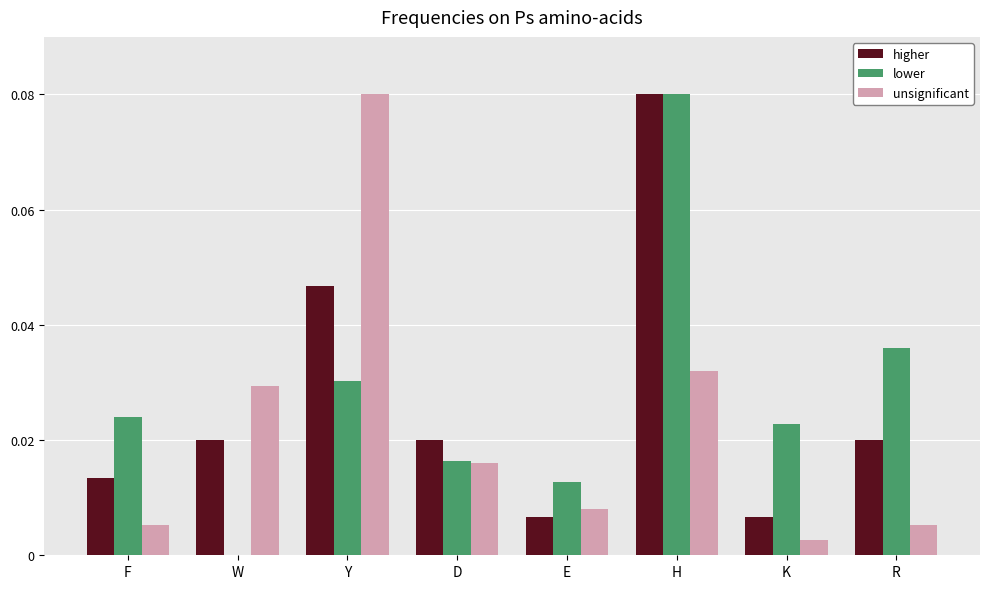

Between W and Y, which series saw the biggest shift?

unsignificant